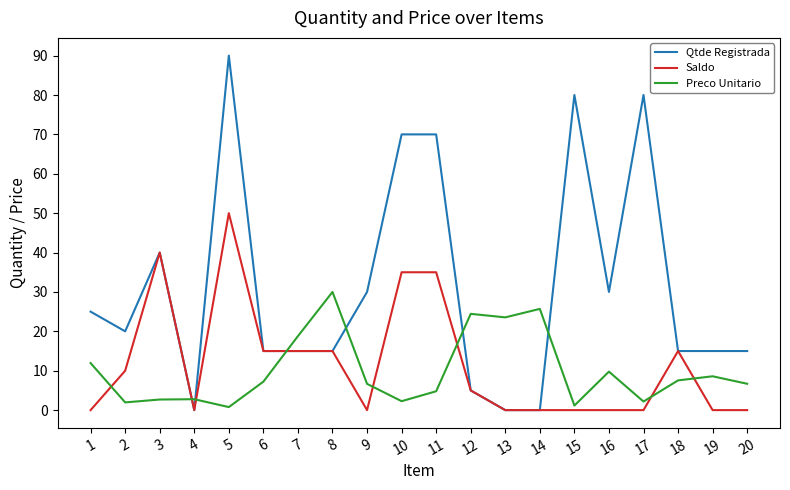

At which category does Saldo reach its first local valley?

4